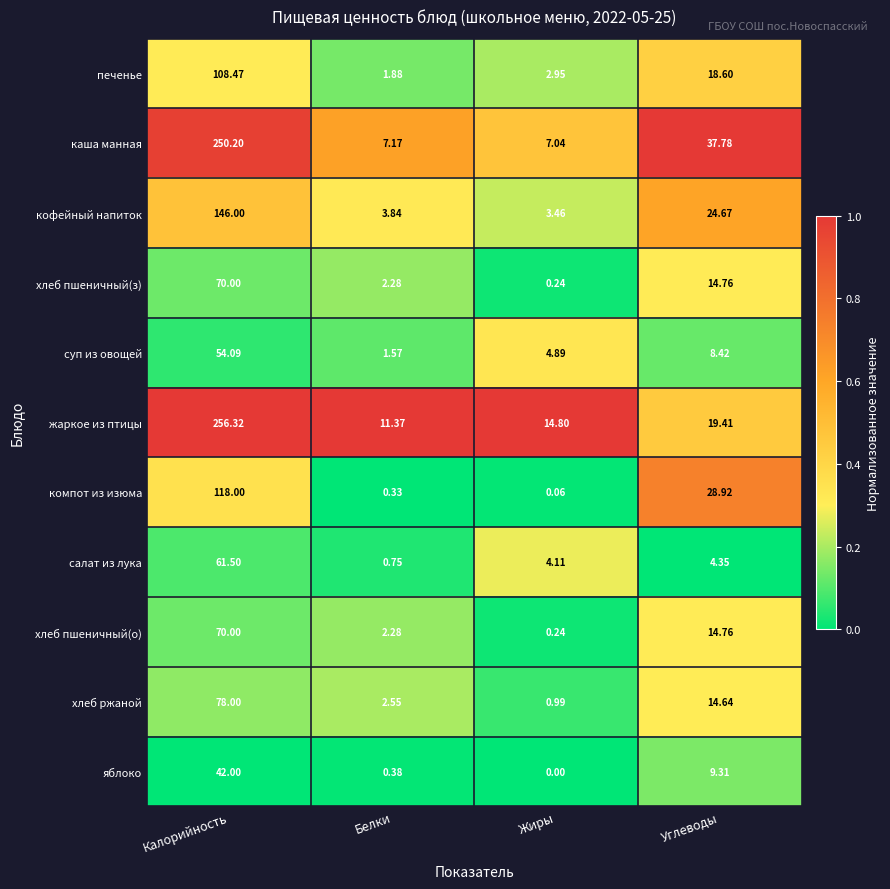

At which label does компот из изюма reach its minimum?

Жиры